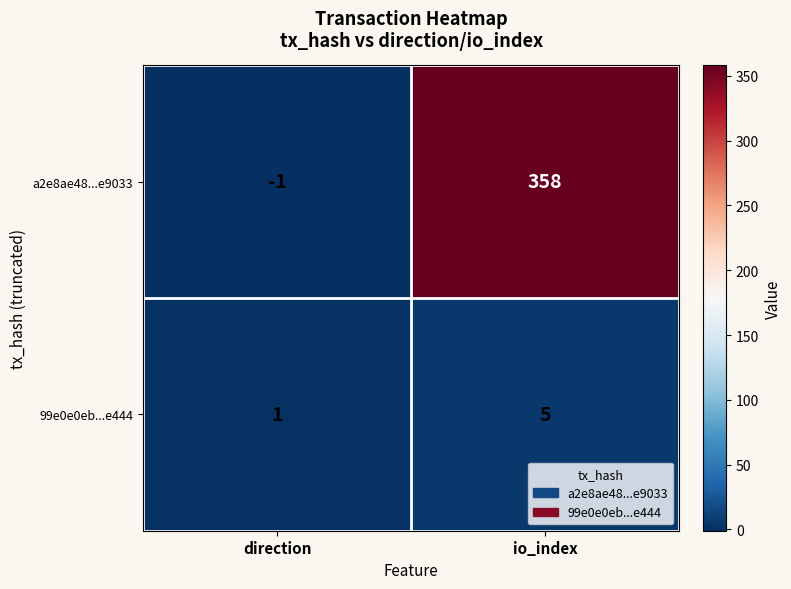

Reading right to left, what are all the values shown in this chart?

a2e8ae48...e9033: io_index=358	direction=-1
99e0e0eb...e444: io_index=5	direction=1